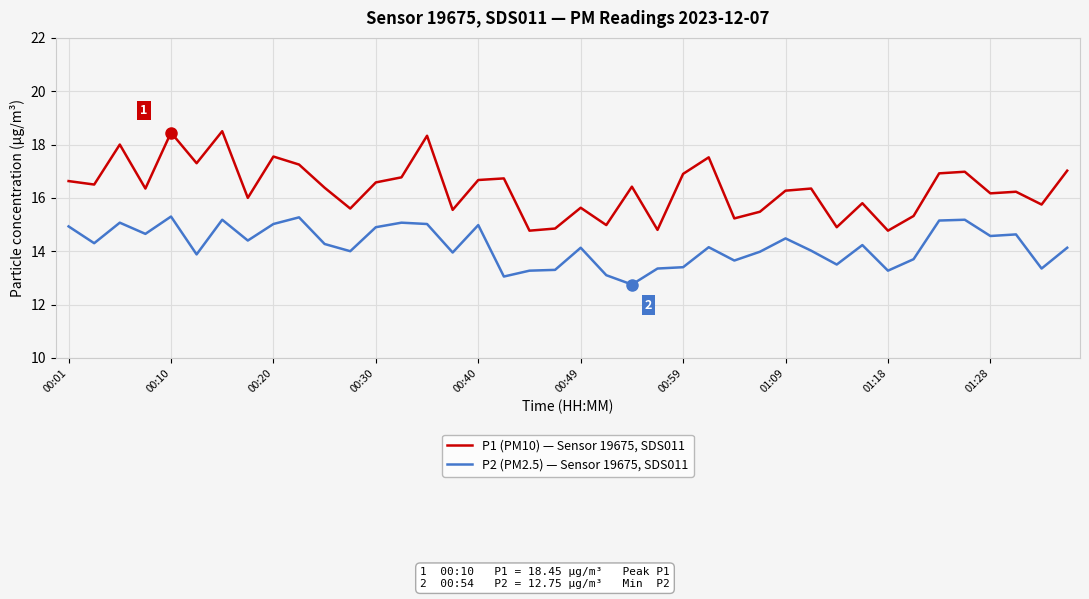

Which series has the widest spread of values?

P1 (PM10) — Sensor 19675, SDS011